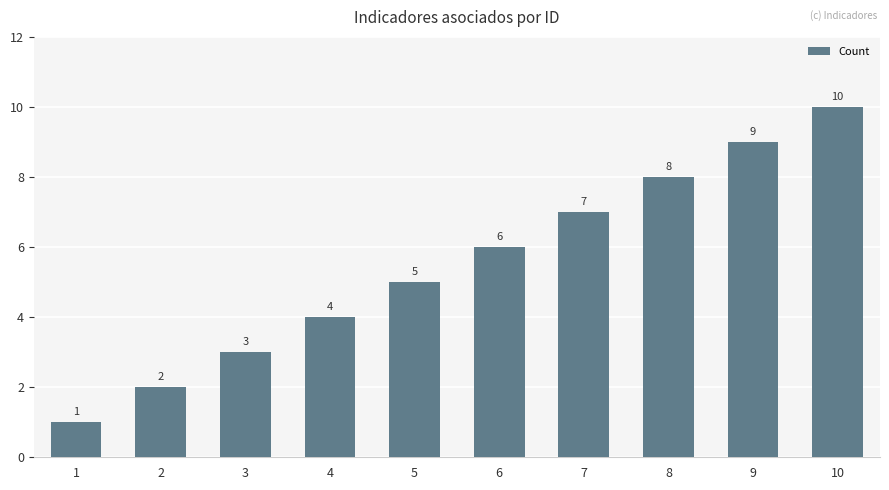

Between 3 and 4, which is larger?

4